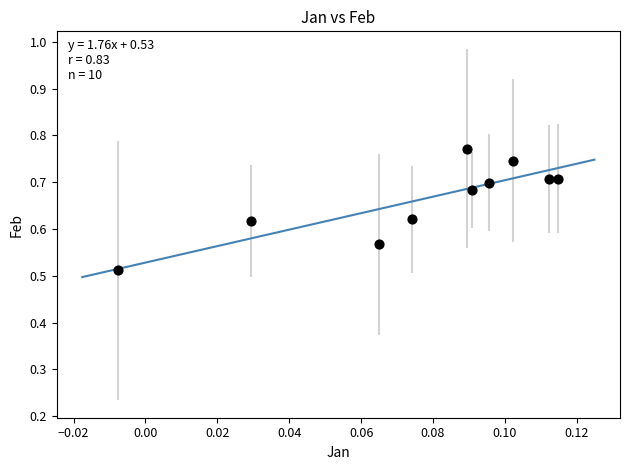

What is the range of Y values (max minus min)?

0.3